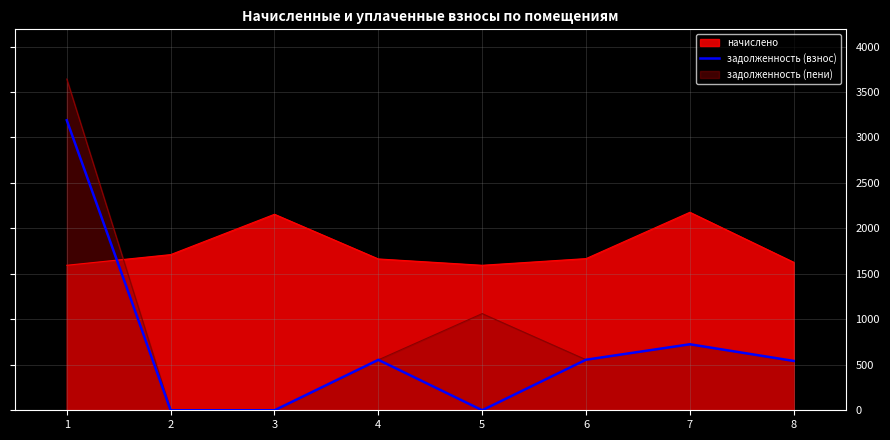

What is the highest value of the задолженность (взнос) series?

3189.4